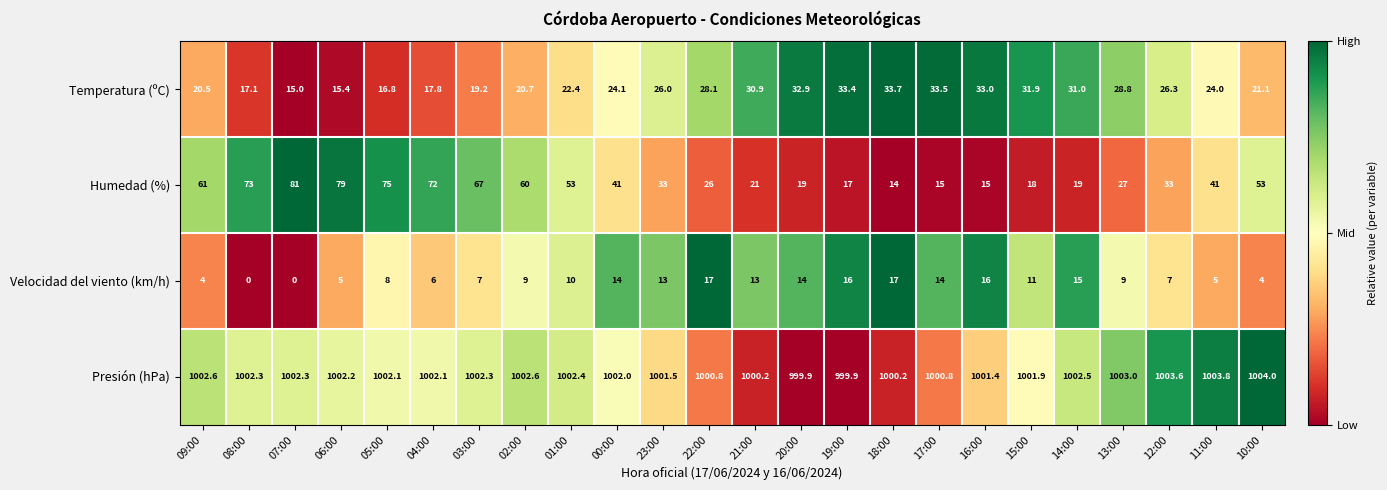

At 03:00, list the series in order from largest to smallest.

Presión (hPa), Humedad (%), Temperatura (ºC), Velocidad del viento (km/h)